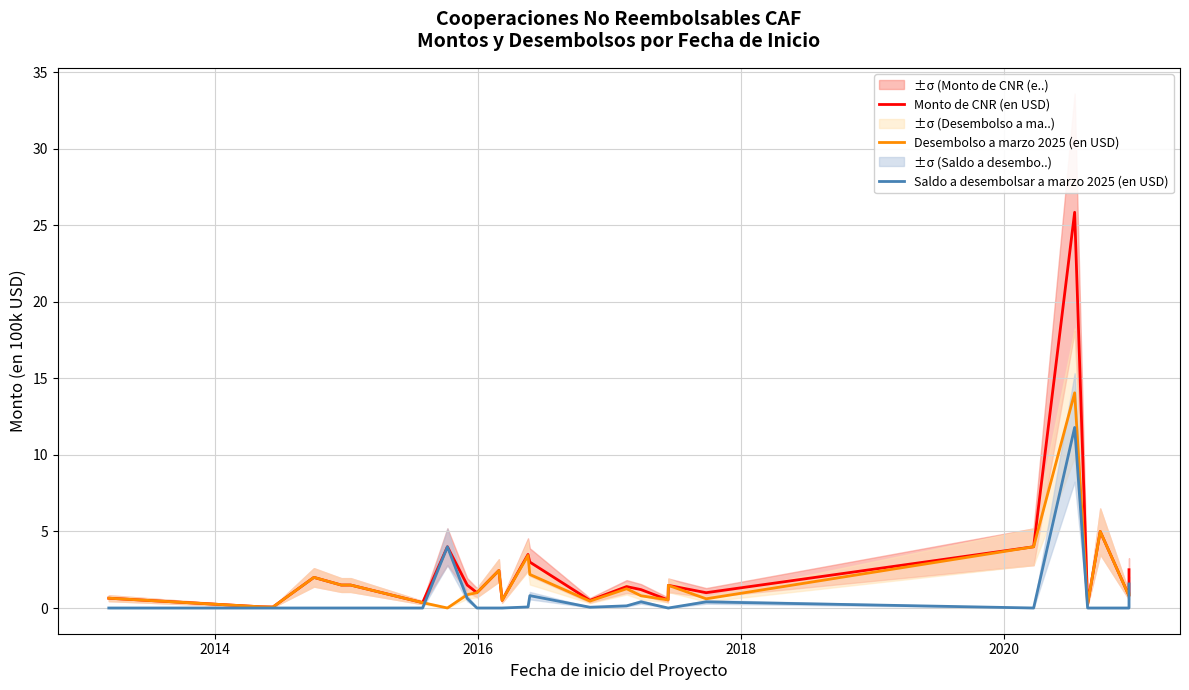

Which series has the largest range (max minus min)?

Monto de CNR (en USD)